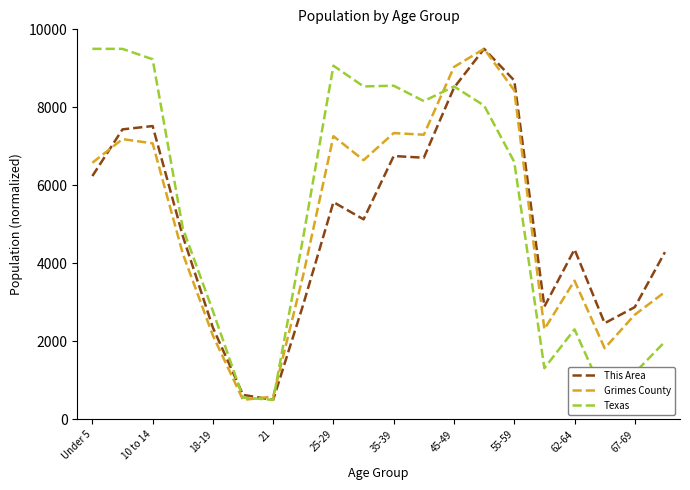

What is the maximum value for This Area?

9500.0